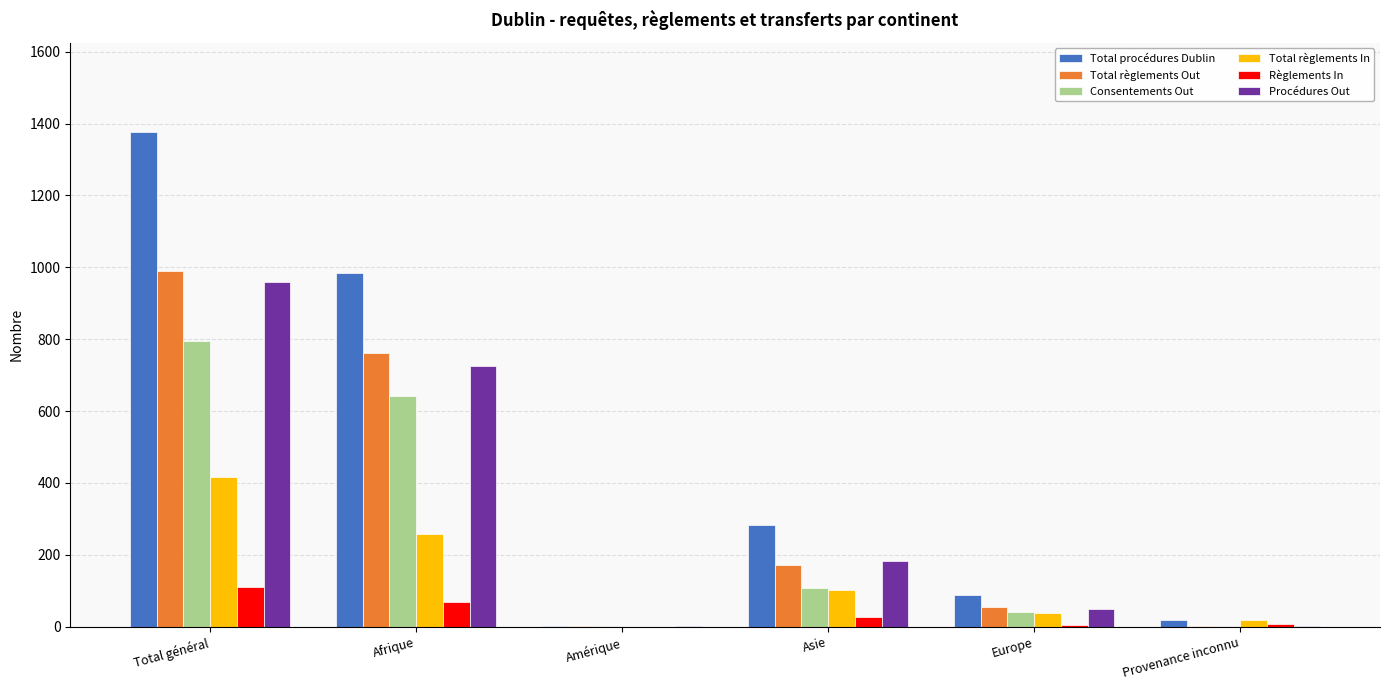

What is the sum of the Règlements In values at Amérique and Asie?

26